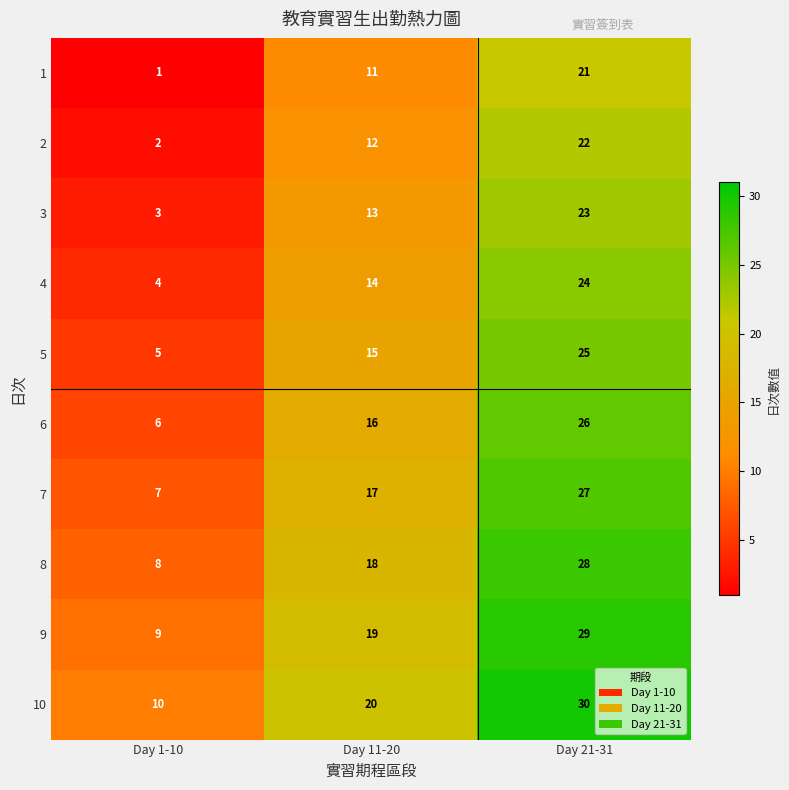

What is the smallest value displayed?

1